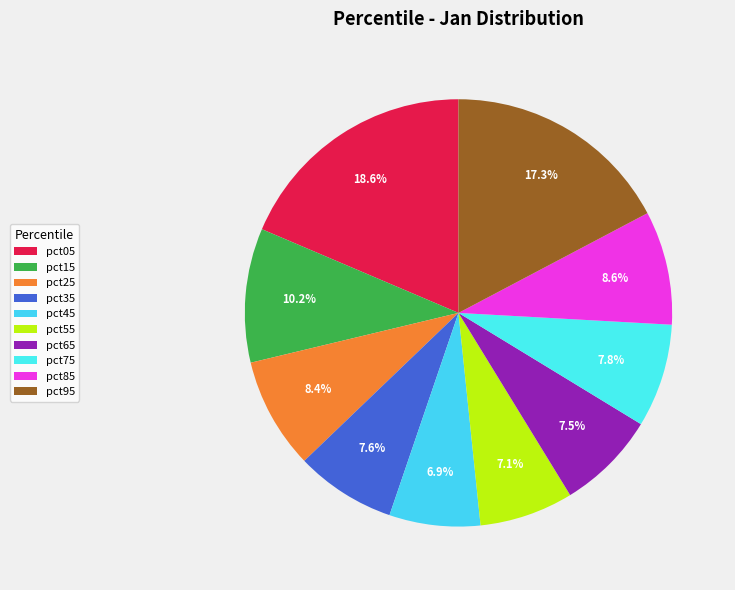

Does pct95 account for over 50% of the chart?

No